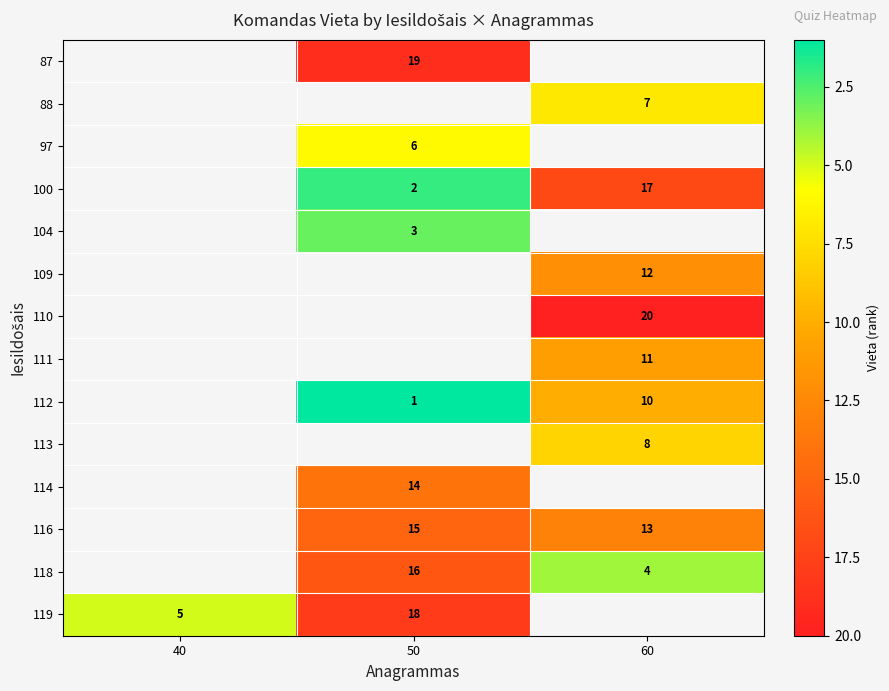

The value of 111 at 60 is 15. True or false?

False